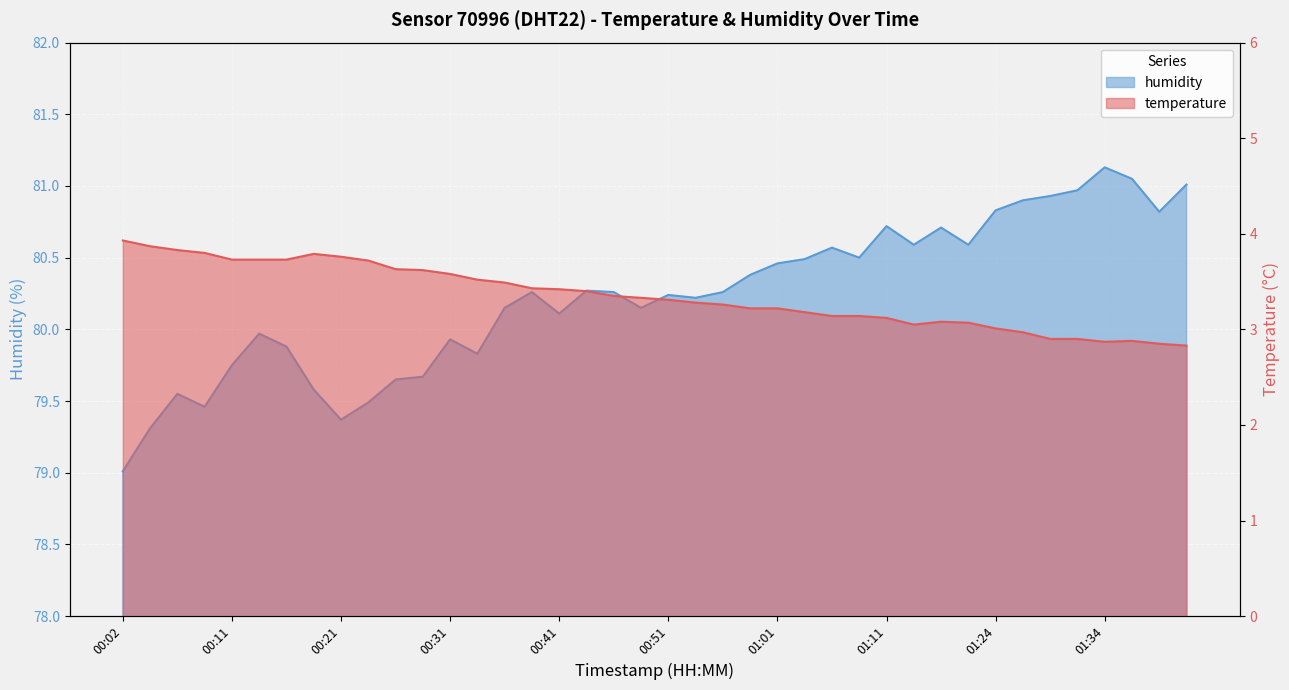

Reading left to right, transcribe all the data shown in this chart.

temperature: 3.9	3.9	3.8	3.8	3.7	3.7	3.7	3.8	3.8	3.7	3.6	3.6	3.6	3.5	3.5	3.4	3.4	3.4	3.4	3.3	3.3	3.3	3.3	3.2	3.2	3.2	3.1	3.1	3.1	3.0	3.1	3.1	3.0	3.0	2.9	2.9	2.9	2.9	2.9	2.8
humidity: 79.0	79.3	79.5	79.5	79.8	80.0	79.9	79.6	79.4	79.5	79.7	79.7	79.9	79.8	80.2	80.3	80.1	80.3	80.3	80.2	80.2	80.2	80.3	80.4	80.5	80.5	80.6	80.5	80.7	80.6	80.7	80.6	80.8	80.9	80.9	81.0	81.1	81.0	80.8	81.0